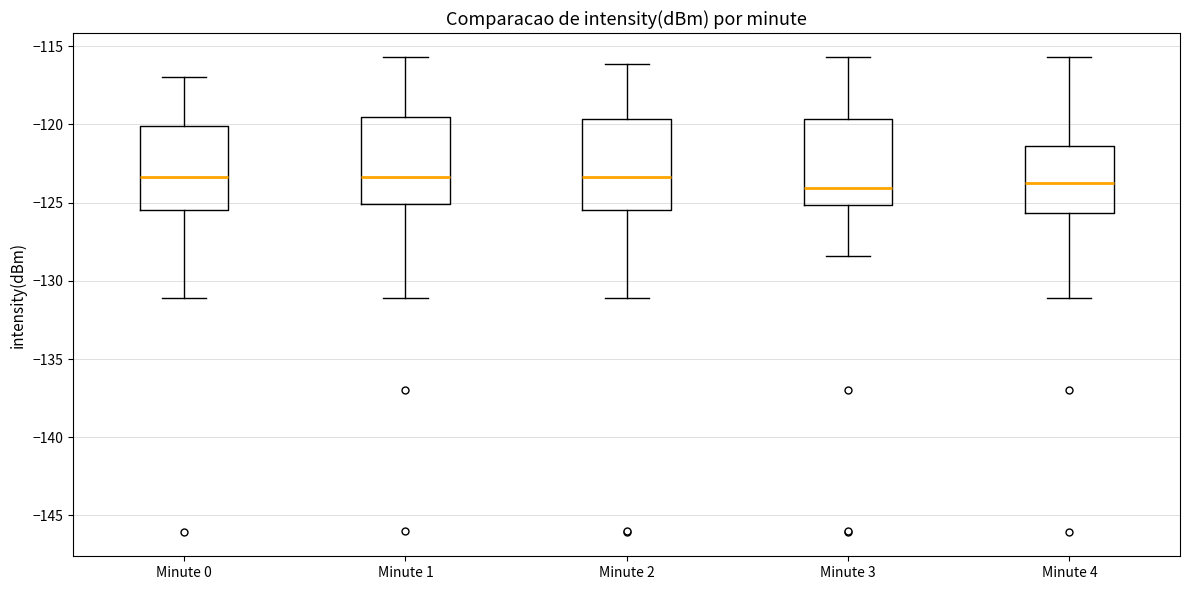

Where is the upper edge of the box for Minute 0 on the y-axis? The values are not printed on the chart, so give them approximately, as read against the axis.

-120.0